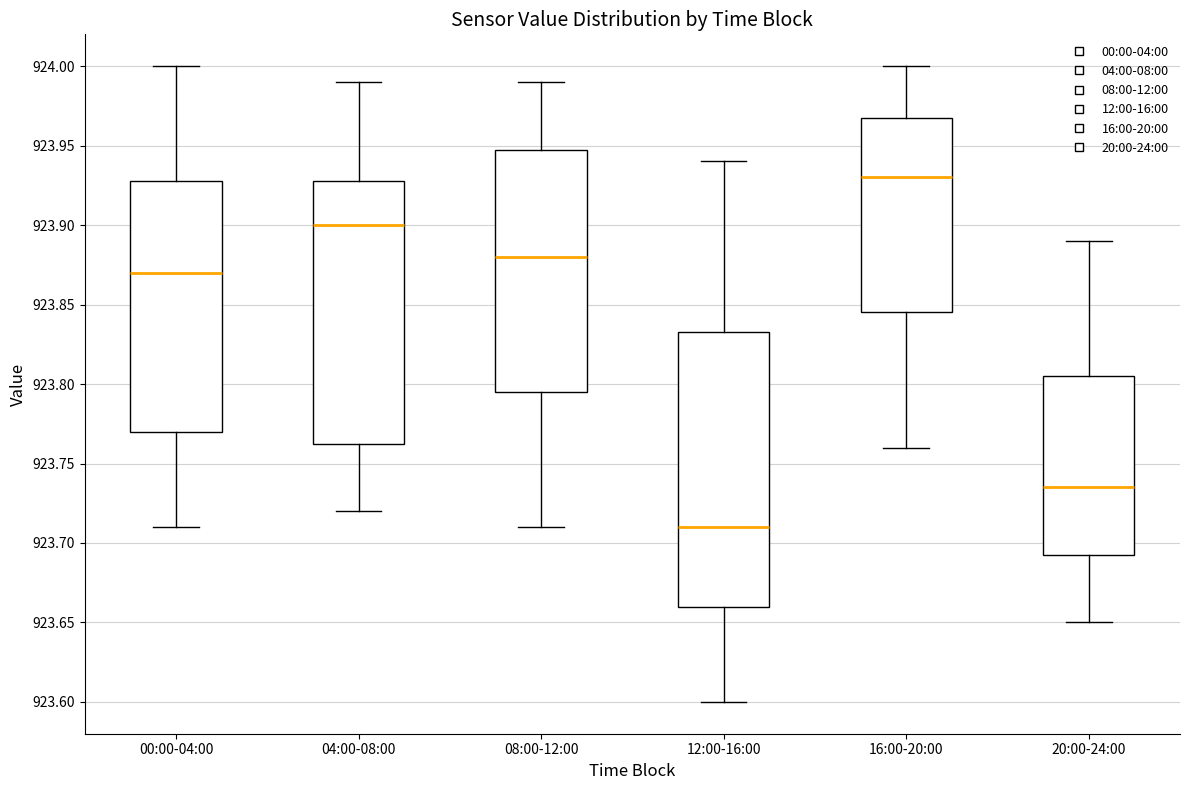

Comparing the boxes themselves (not the whiskers), which one is the tallest?

12:00-16:00